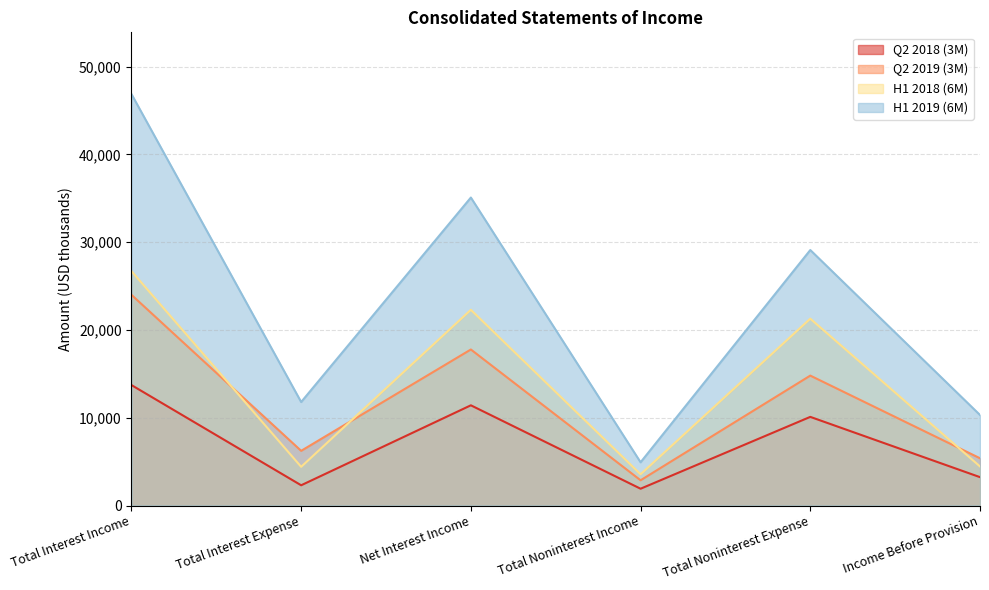

Is it true that Q2 2018 (3M) equals 595 at Total Noninterest Income?

False